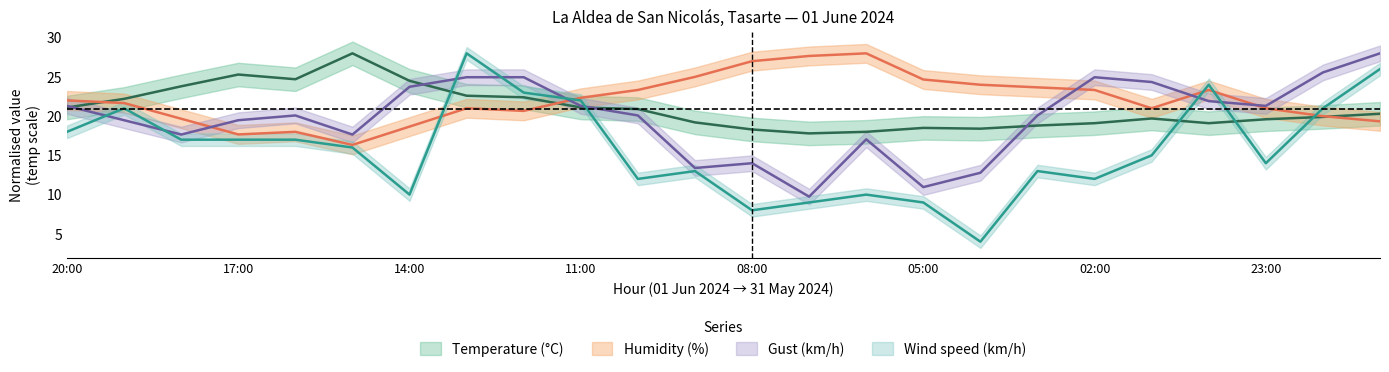

What is the label of the 11th point from the right?

07:00